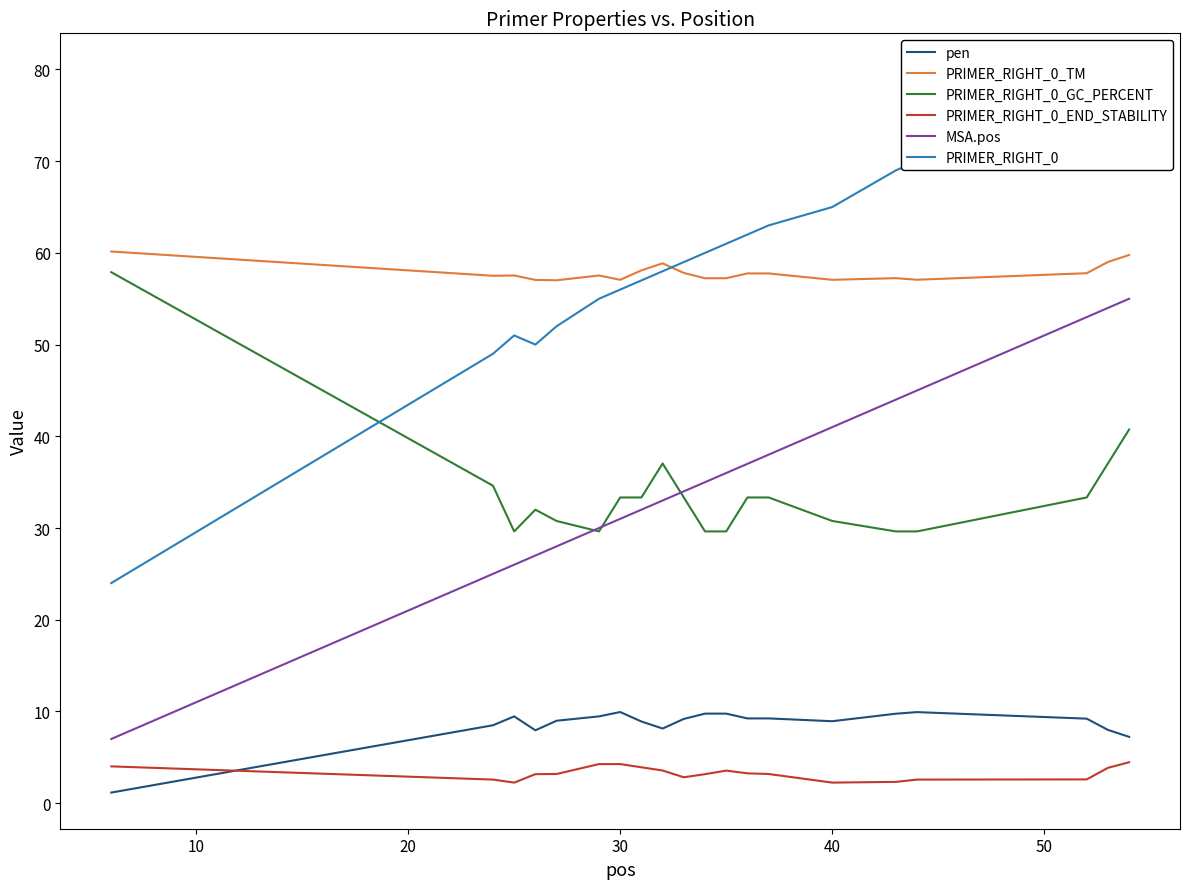

At how many categories does at least one series exceed 41?

20